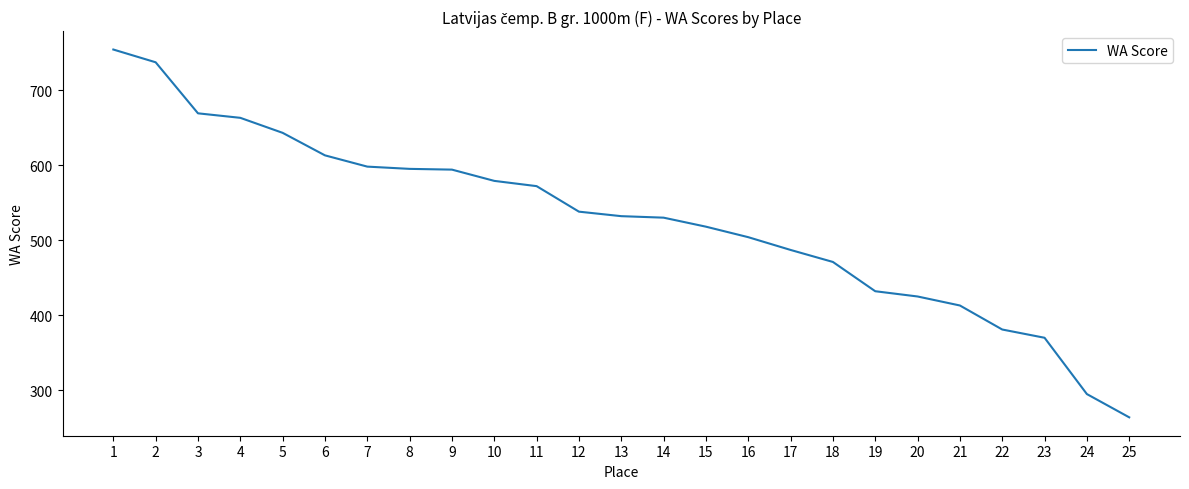

What value does the data have at 10?

579